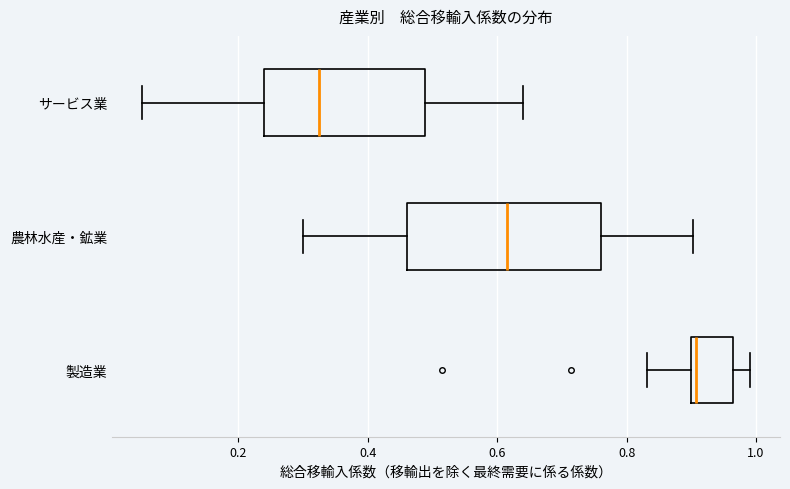

Comparing the boxes themselves (not the whiskers), which one is the widest?

農林水産・鉱業